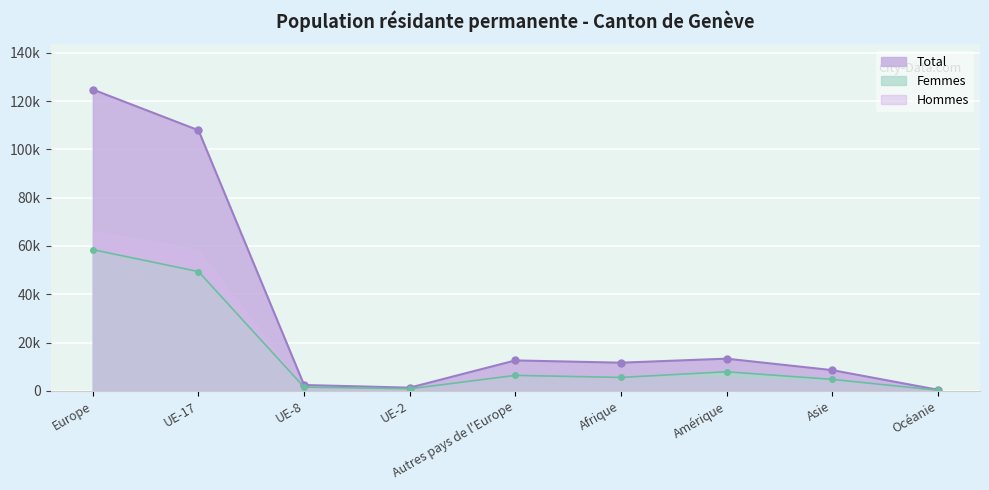

True or false: Total and Femmes intersect in this chart.

False